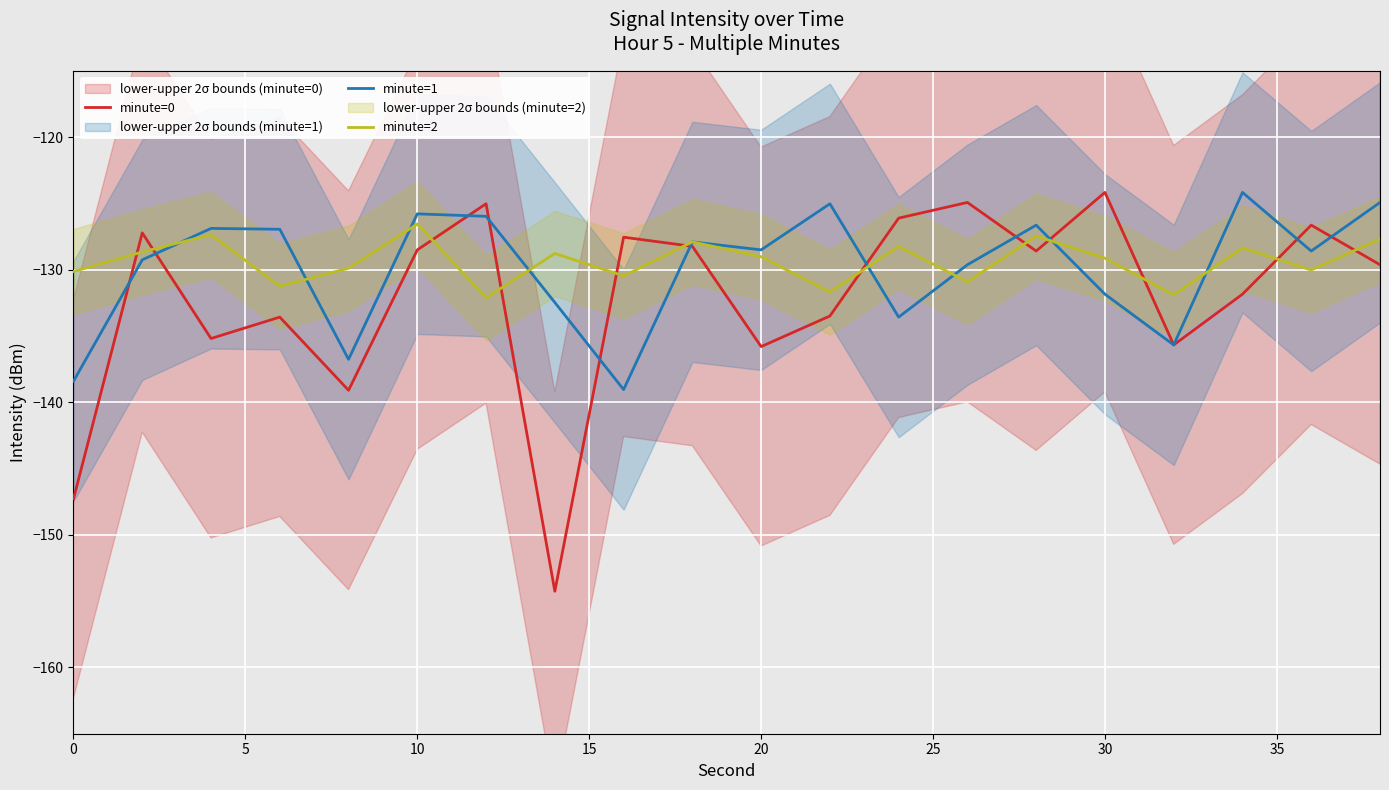

What is the minimum value shown in the chart?

-154.3